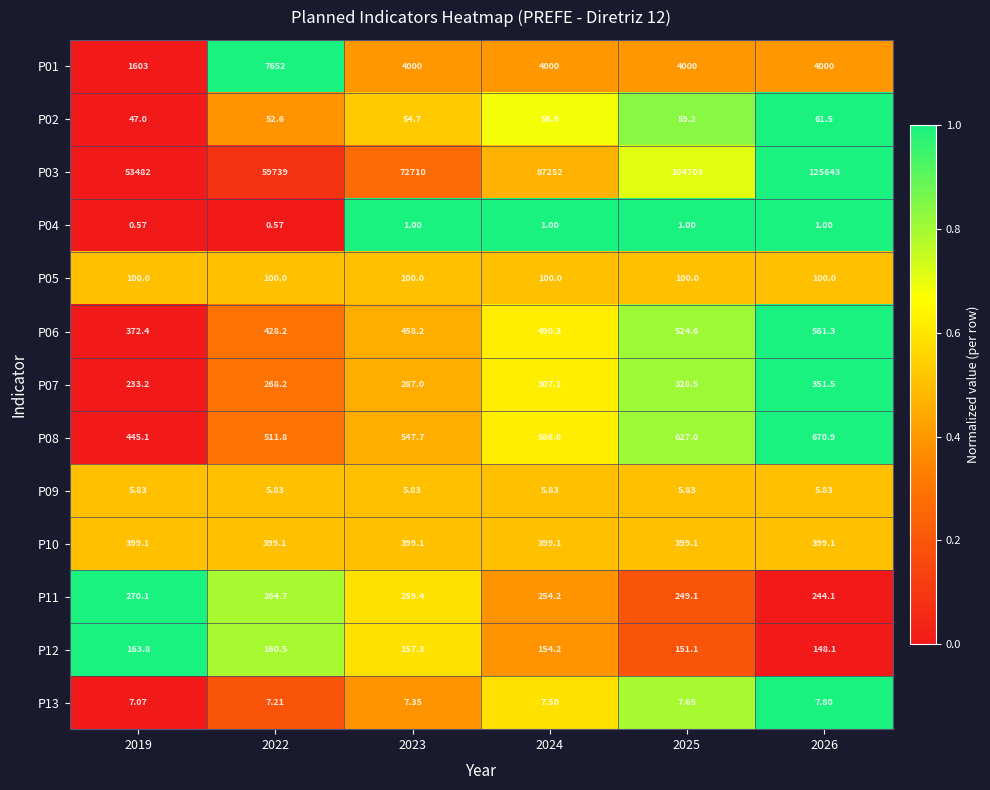

Is the value of P12 at 2019 greater than the value of P09 at 2024?

Yes